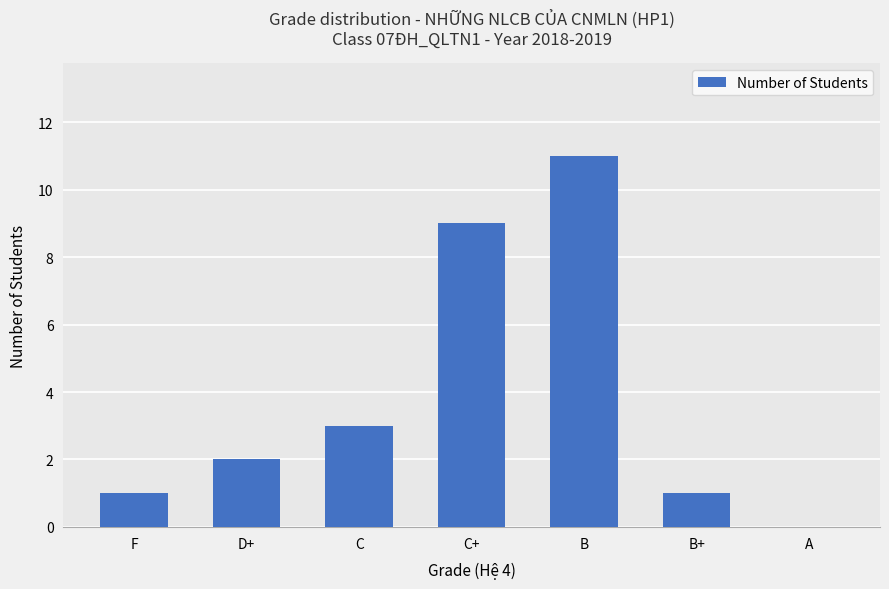

What is the change in value from C to C+?

+6